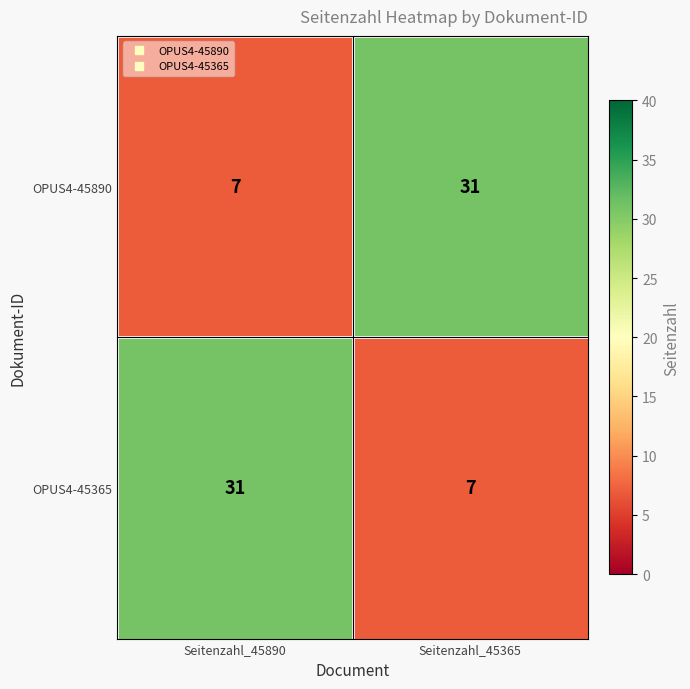

What is the minimum value shown in the chart?

7